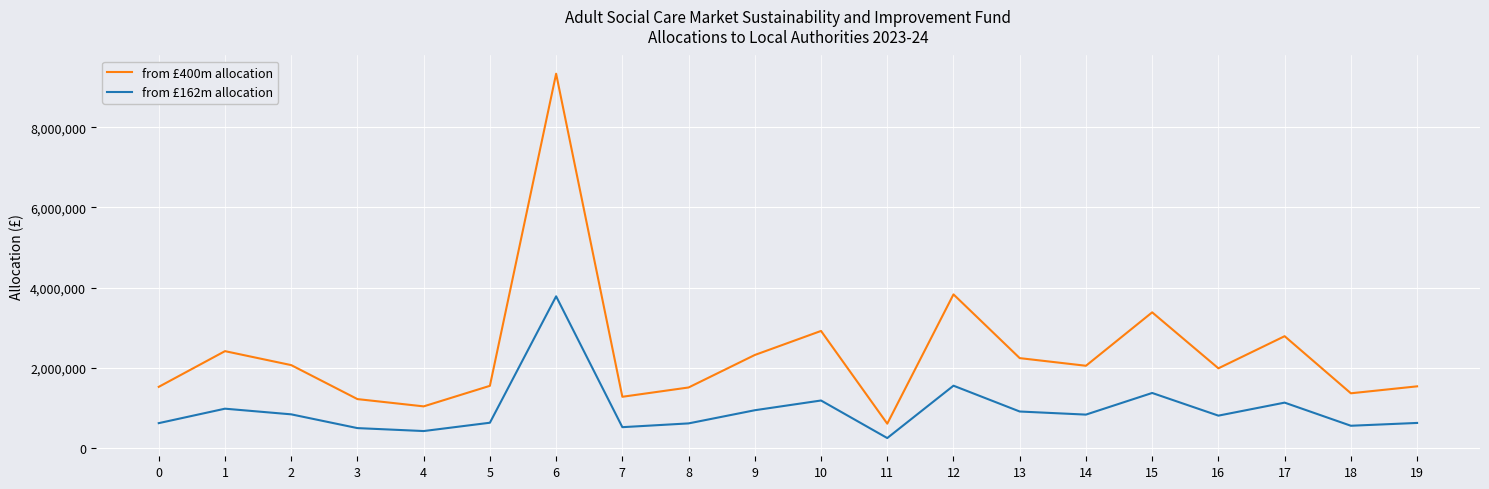

Where is from £162m allocation nearest to the value 2012219?

12